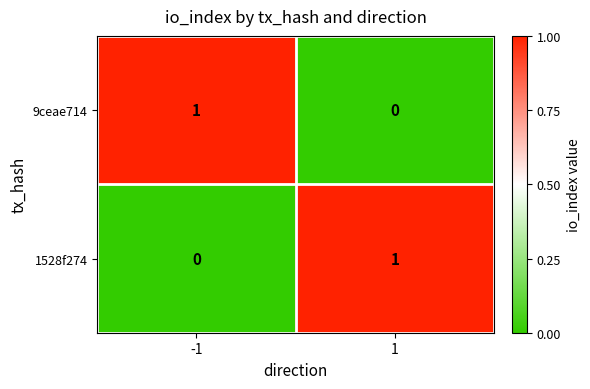

Count the number of categories in the chart.

2